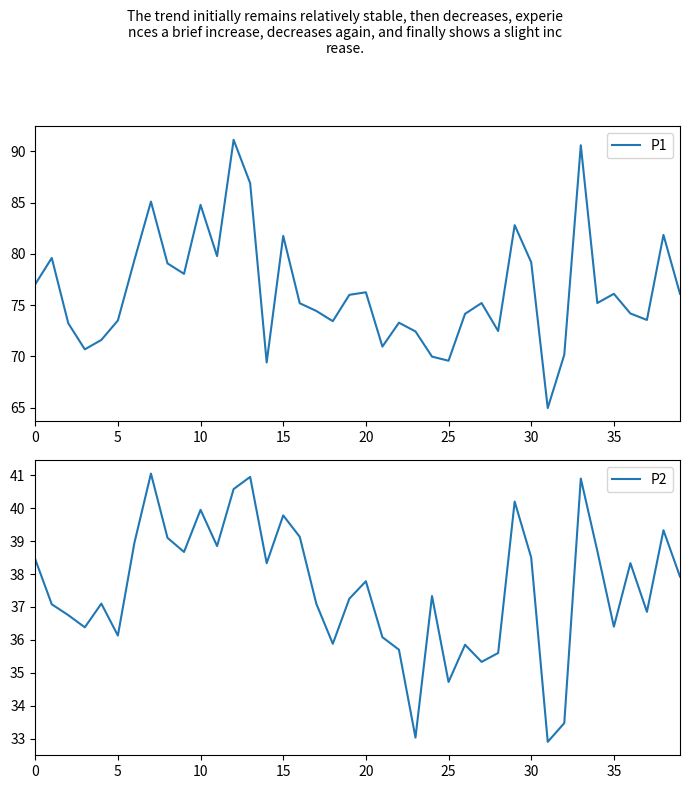

At 37, list the series in order from smallest to largest.

P2, P1